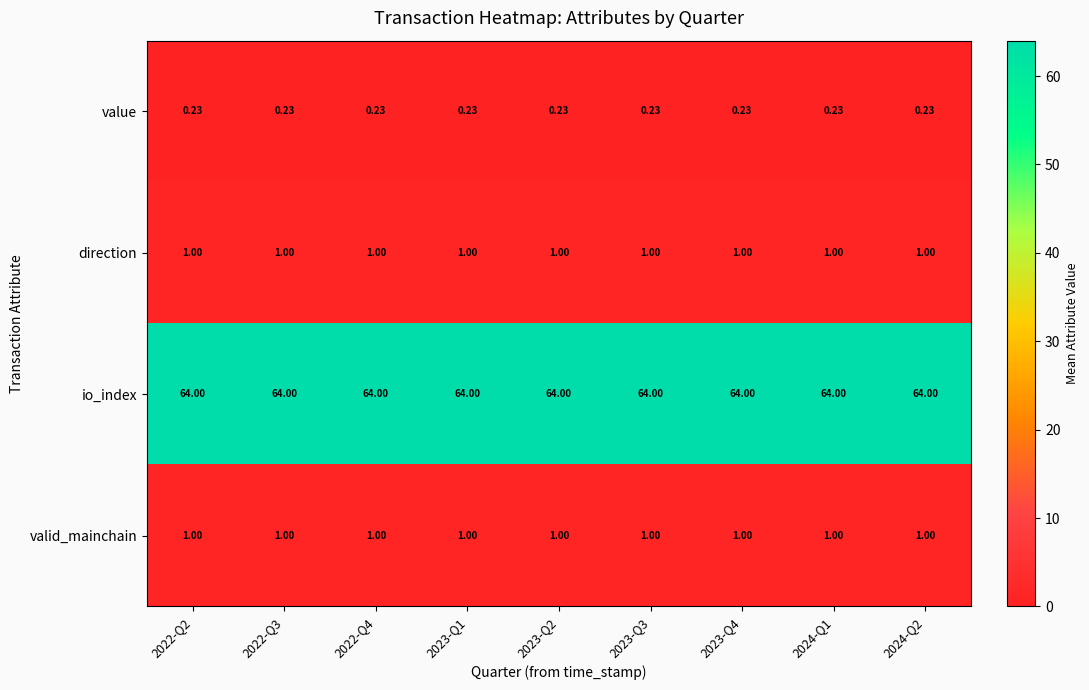

Is the value of direction at 2024-Q1 greater than the value of value at 2022-Q4?

Yes